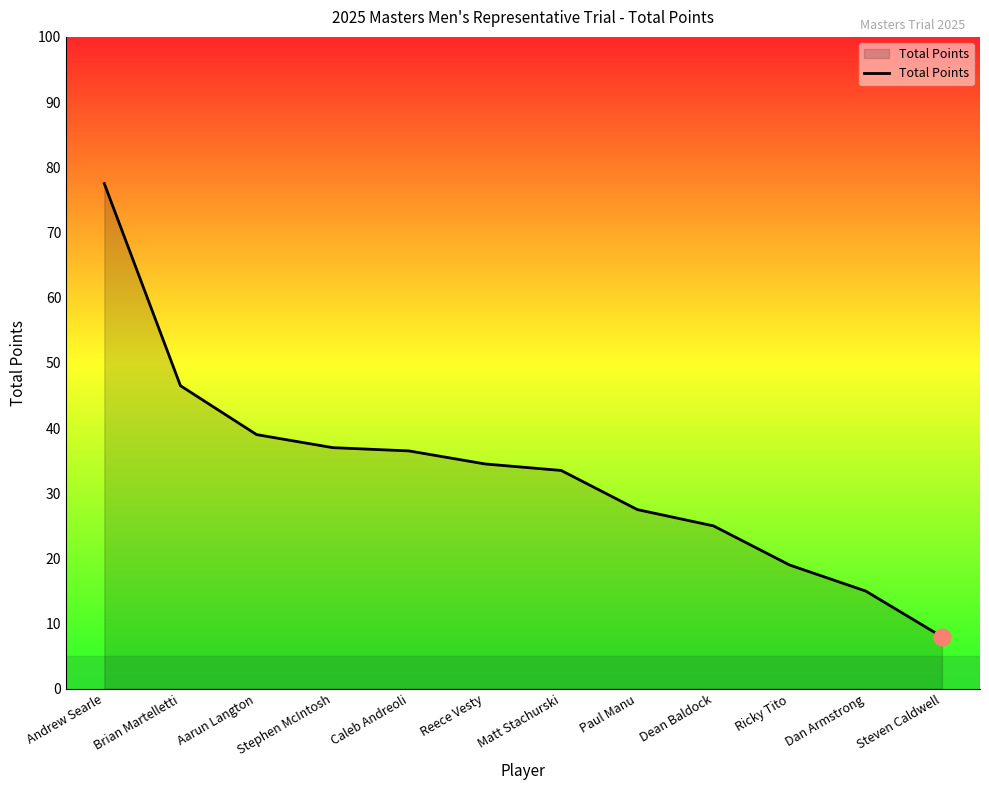

What position from the right is Caleb Andreoli?

8